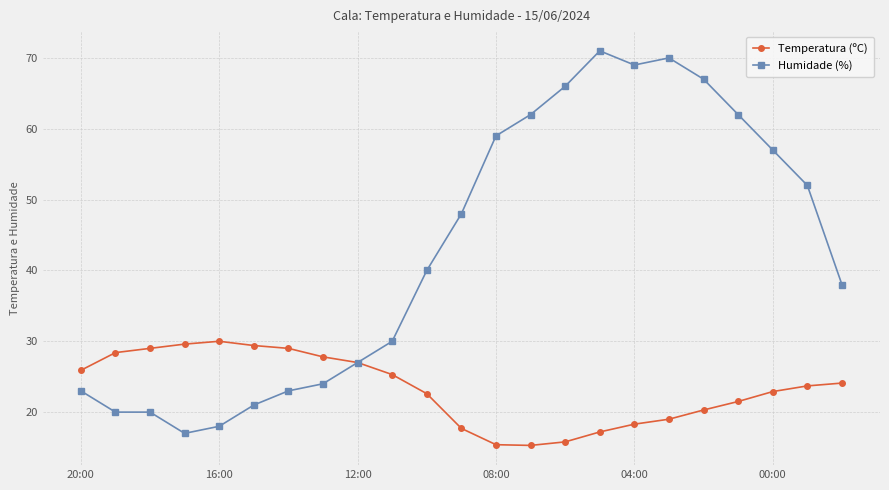

What is the minimum value shown in the chart?

15.3